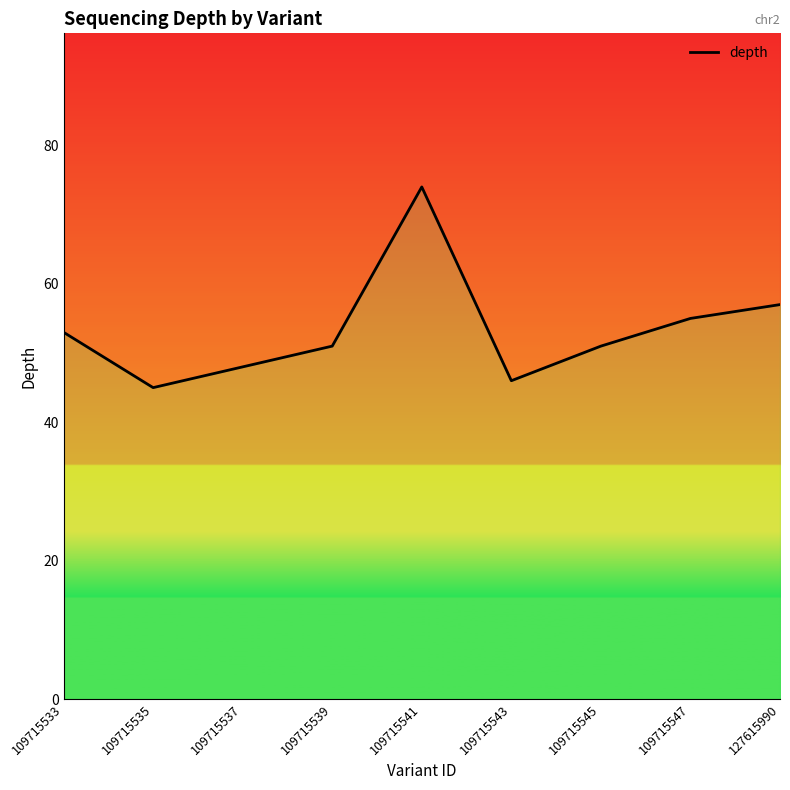

Where is the first local maximum?

109715541